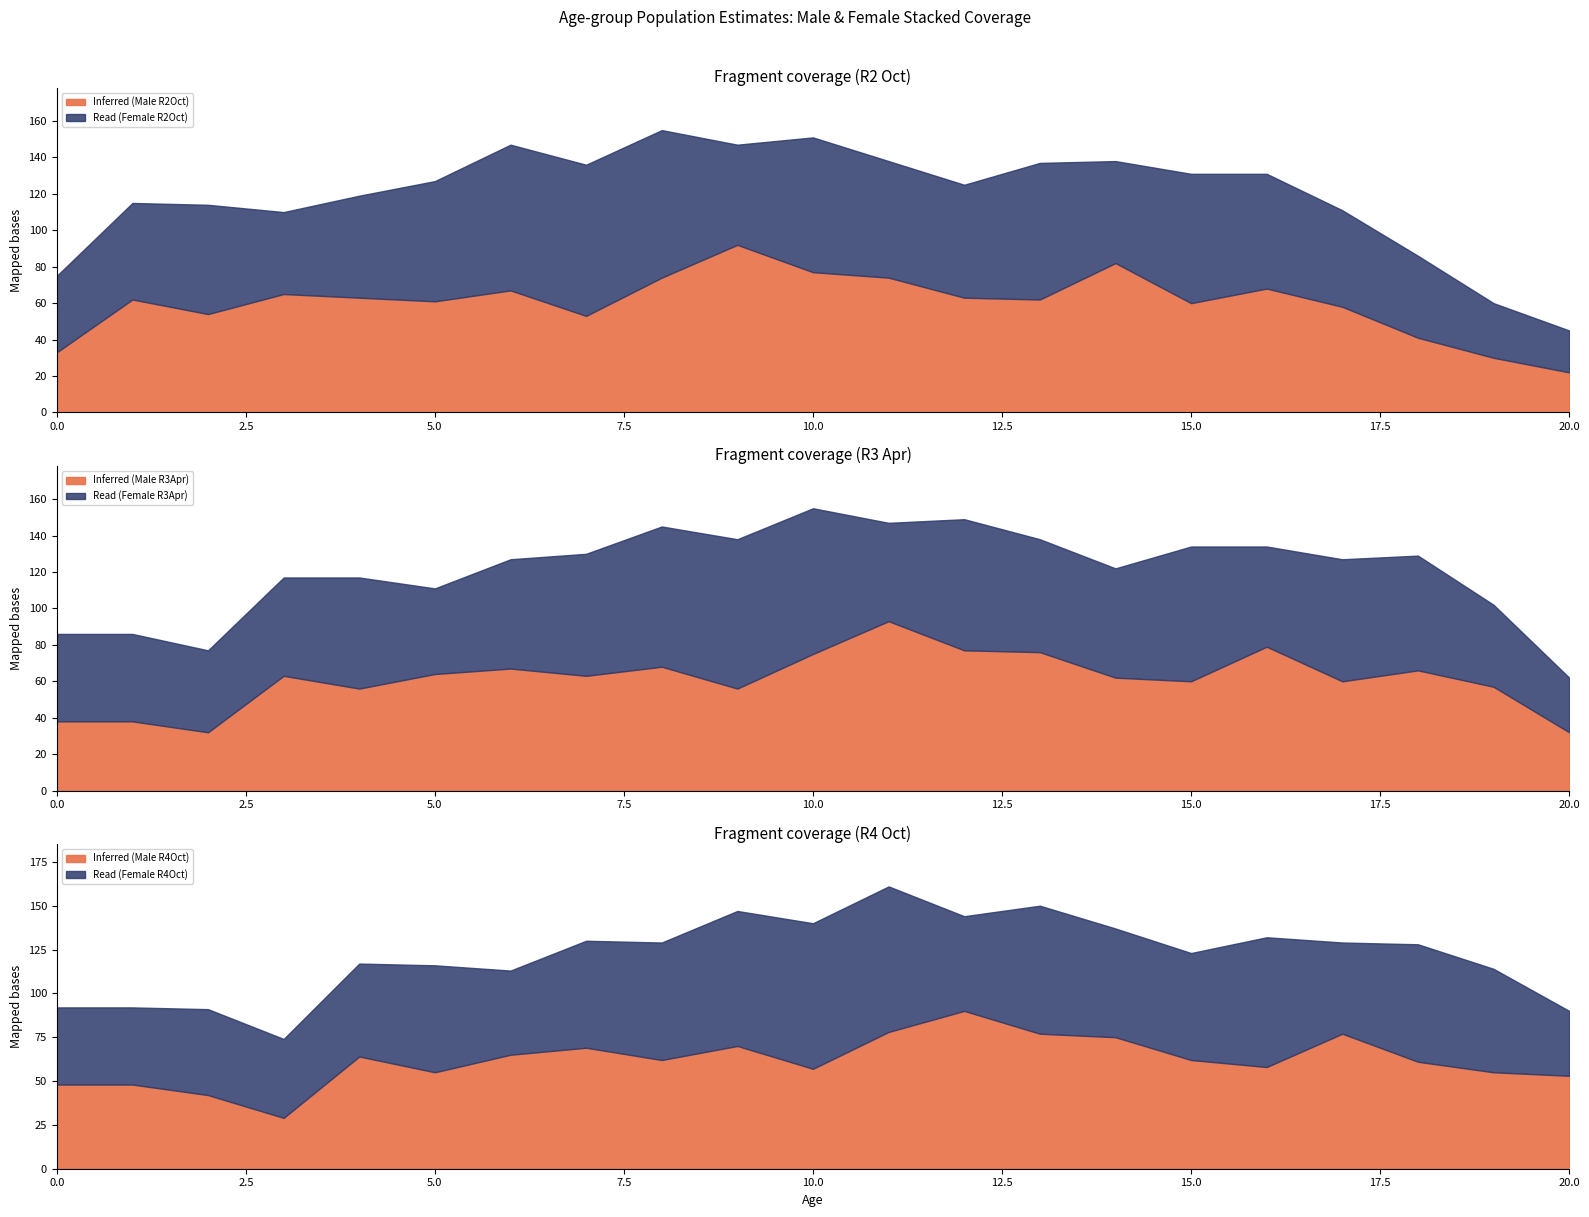

In Male_R3Apr, how many points are lower than both neighbors (excluding endpoints)?

6